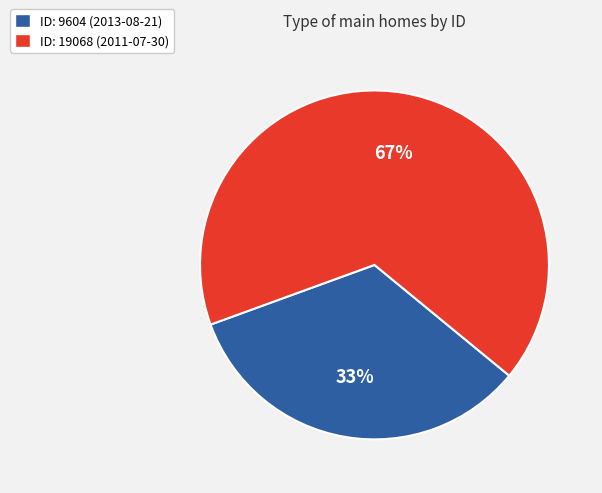

Is it true that ID: 19068 (2011-07-30) is 57% of the pie?

False